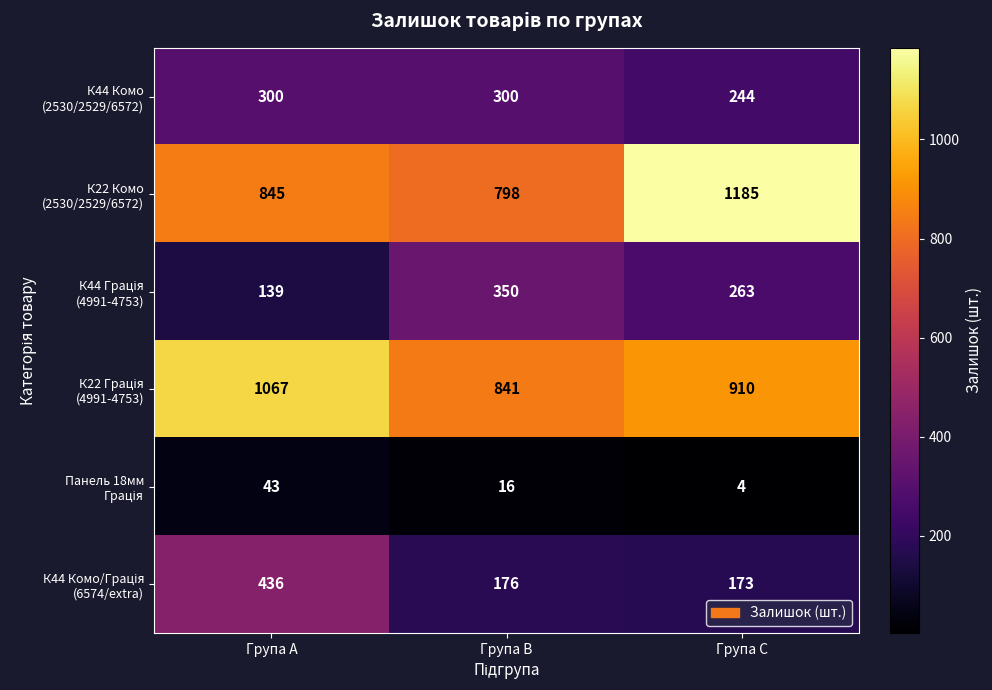

How many distinct data groups are displayed?

6